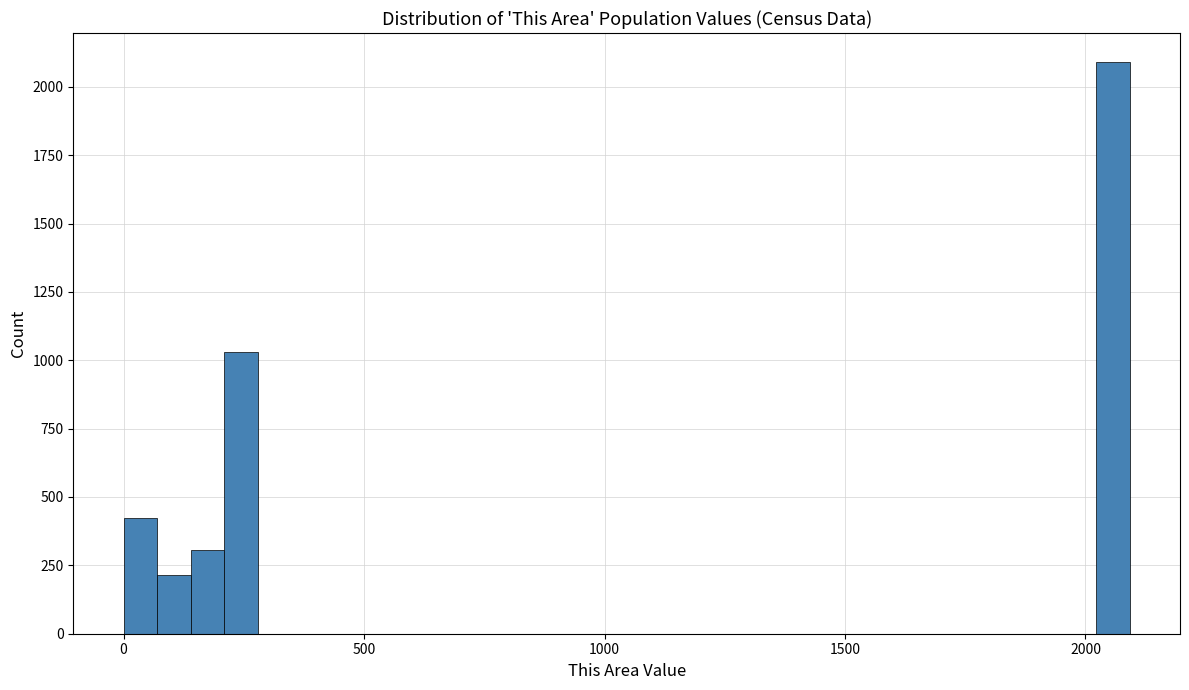

Read against the x-axis, roughly where is the centre of the tallest bar?

2050